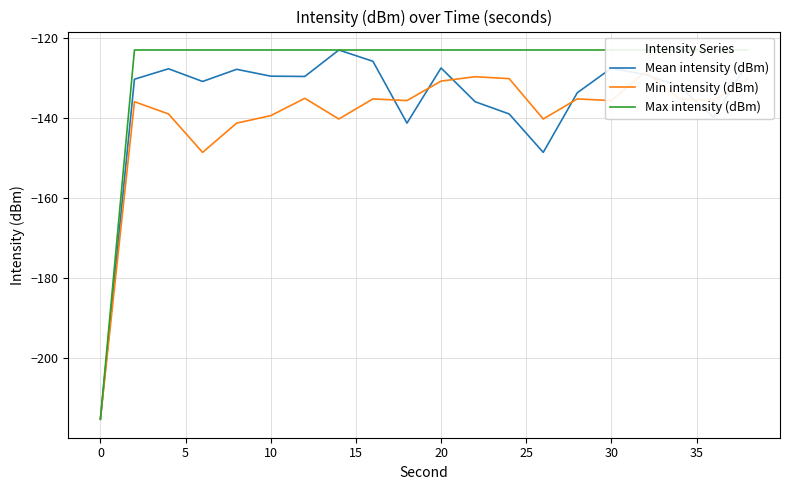

What is the difference between the maximum and minimum values in the Min intensity (dBm) series?

86.9